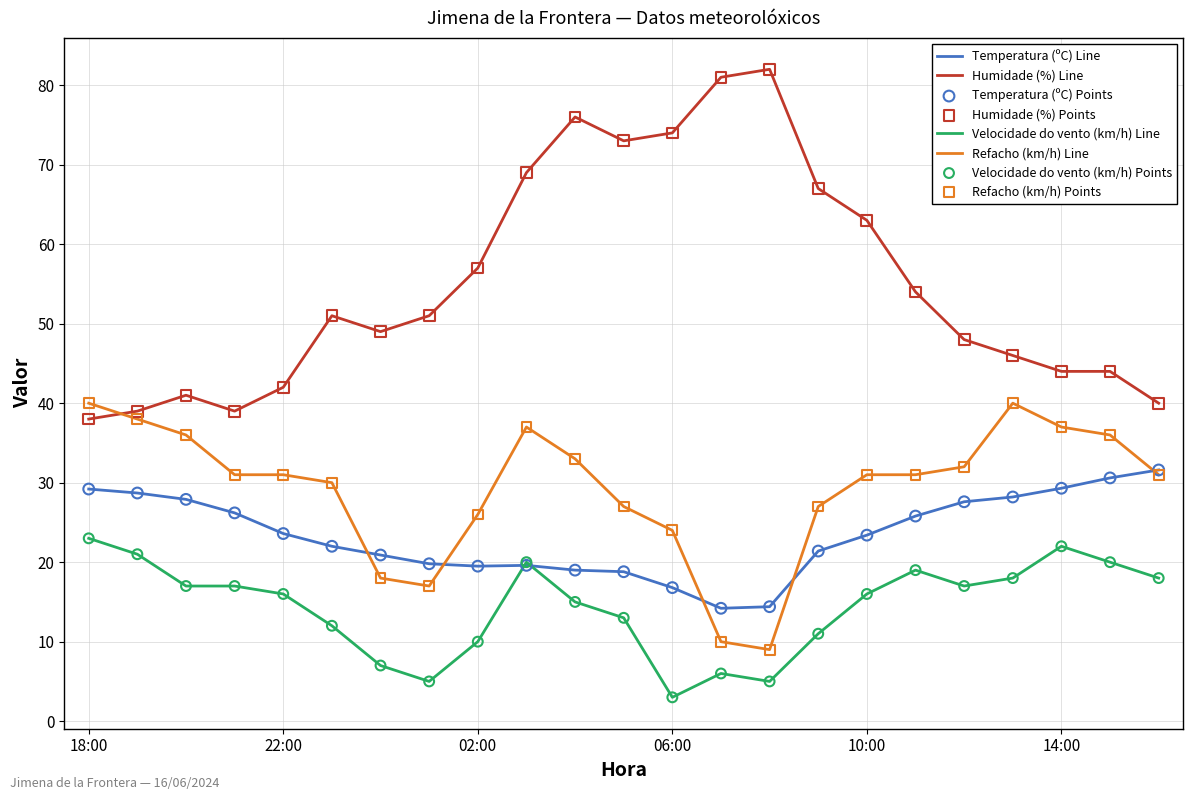

Which series has the widest spread of values?

Humidade (%) Line